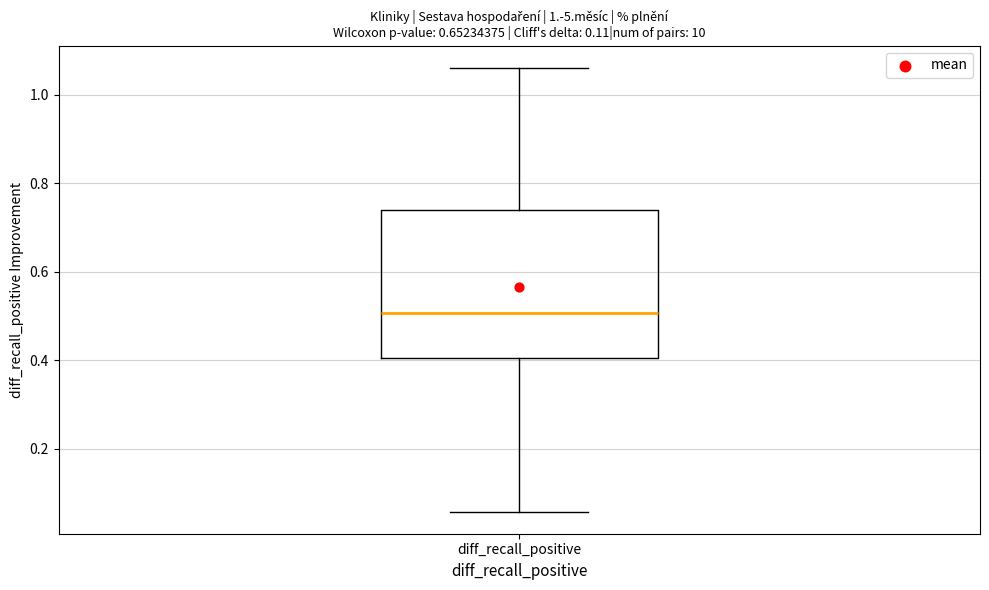

Transcribe this box plot: give where the median line is, the range the box spans, and where the two whiskers end, as read against the y-axis. The values are not printed on the chart, so give them approximately, as read against the axis.

median 0.50, box 0.40 to 0.74, whiskers 0.06 to 1.06